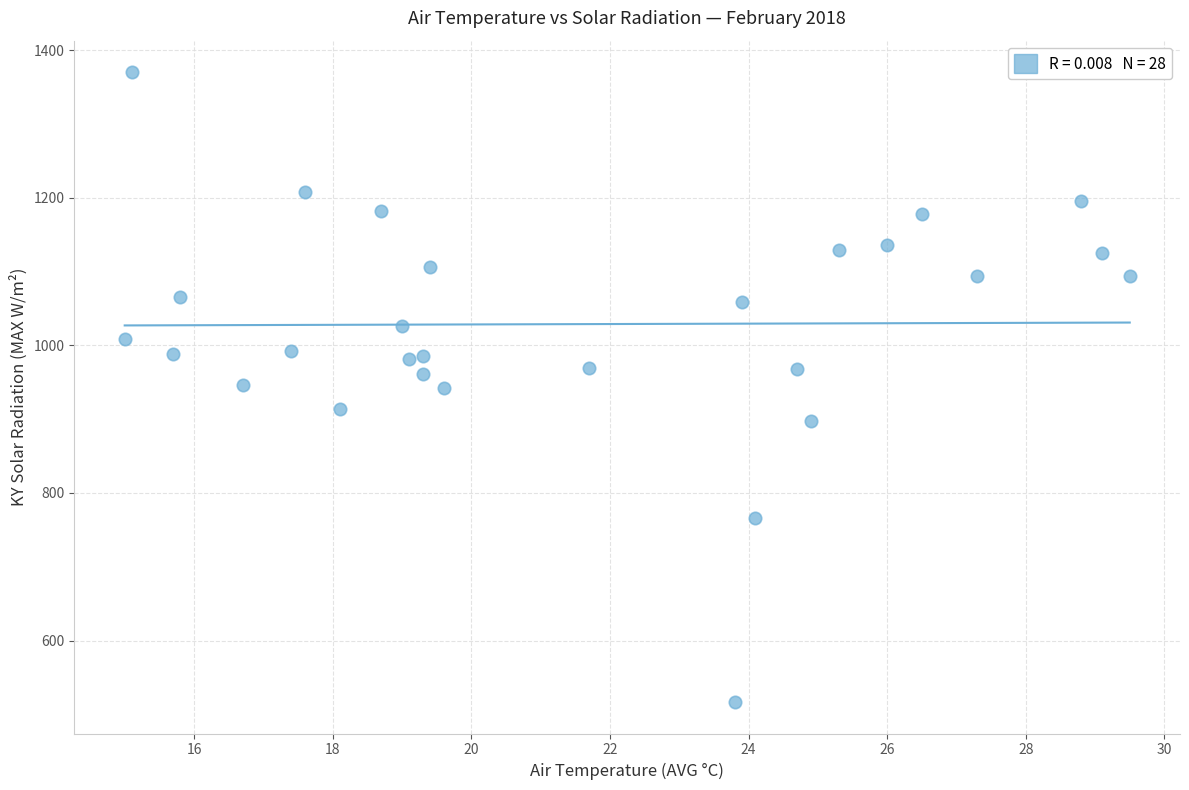

What is the range of Y values (max minus min)?

853.4